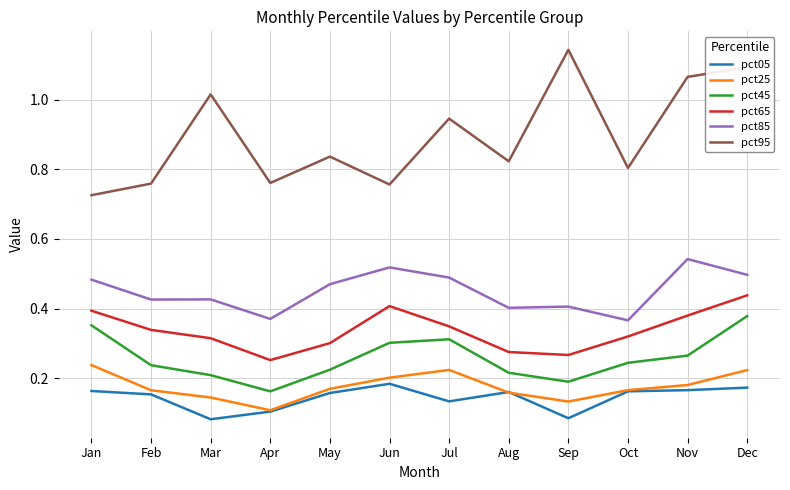

At which category is the sum across all series the highest?

Dec